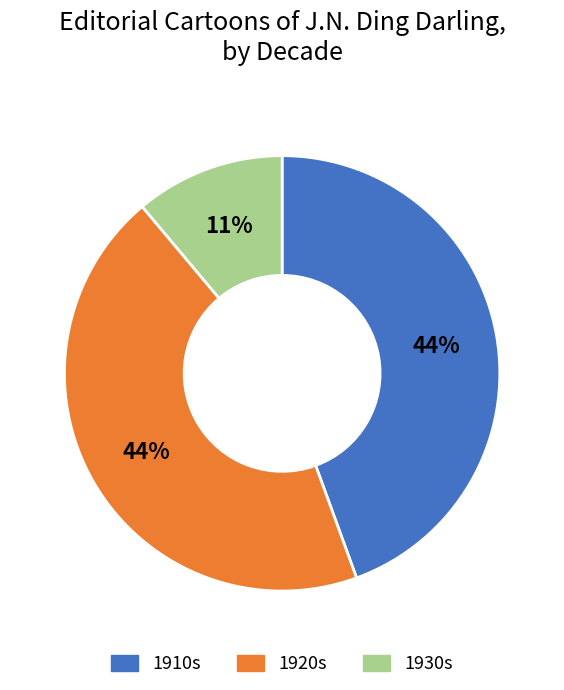

Is there any slice that represents more than half of the pie?

No